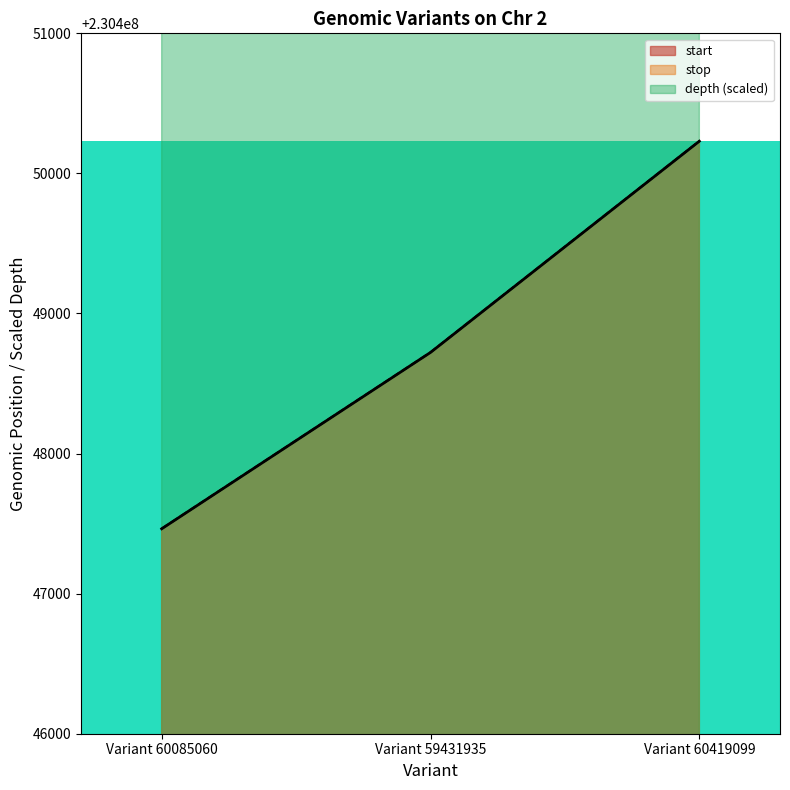

How many categories are shown in the chart?

3